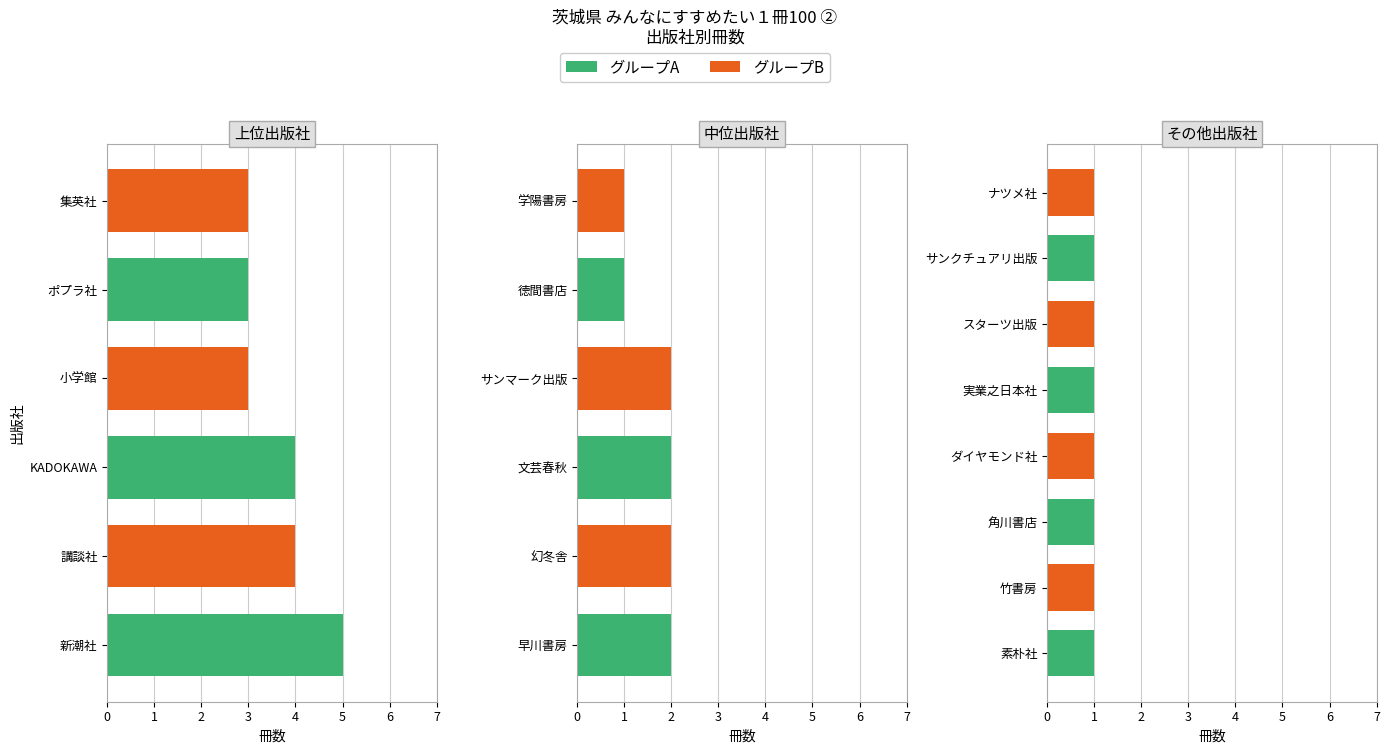

What is the label of the 10th bar from the right?

新潮社